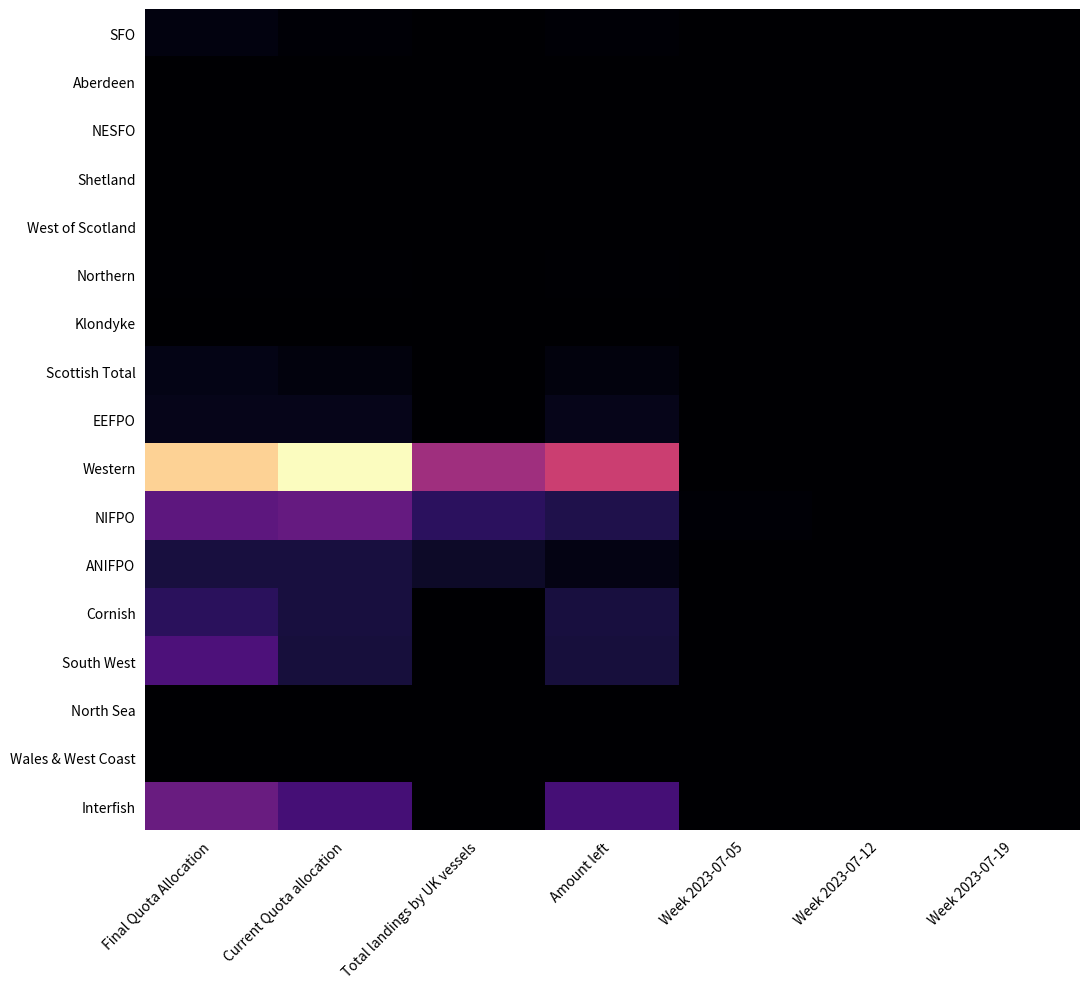

At Amount left, list the series in order from smallest to largest.

NESFO, Wales & West Coast, North Sea, Aberdeen, Shetland, West of Scotland, Klondyke, Northern, SFO, Scottish Total, ANIFPO, EEFPO, South West, Cornish, NIFPO, Interfish, Western